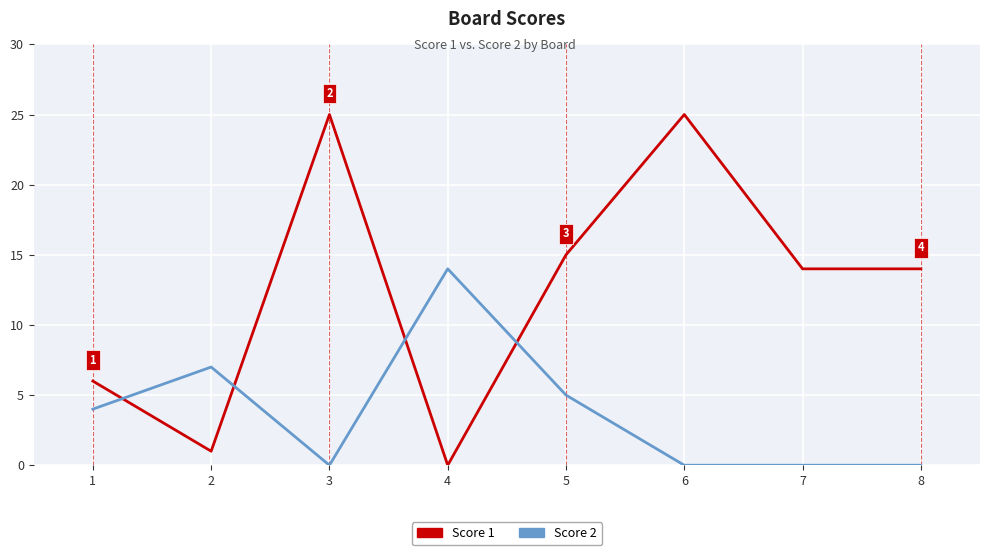

True or false: Score 1 and Score 2 intersect in this chart.

True